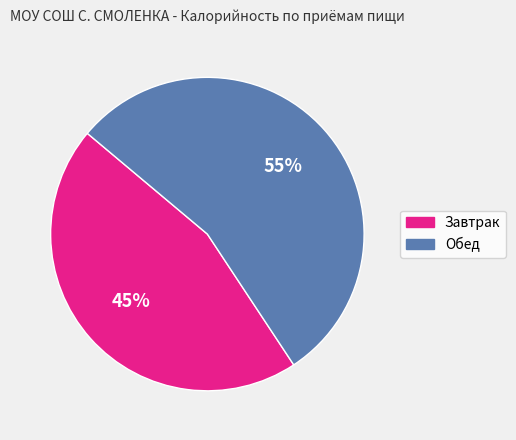

Rank the categories by value from highest to lowest.

Обед, Завтрак